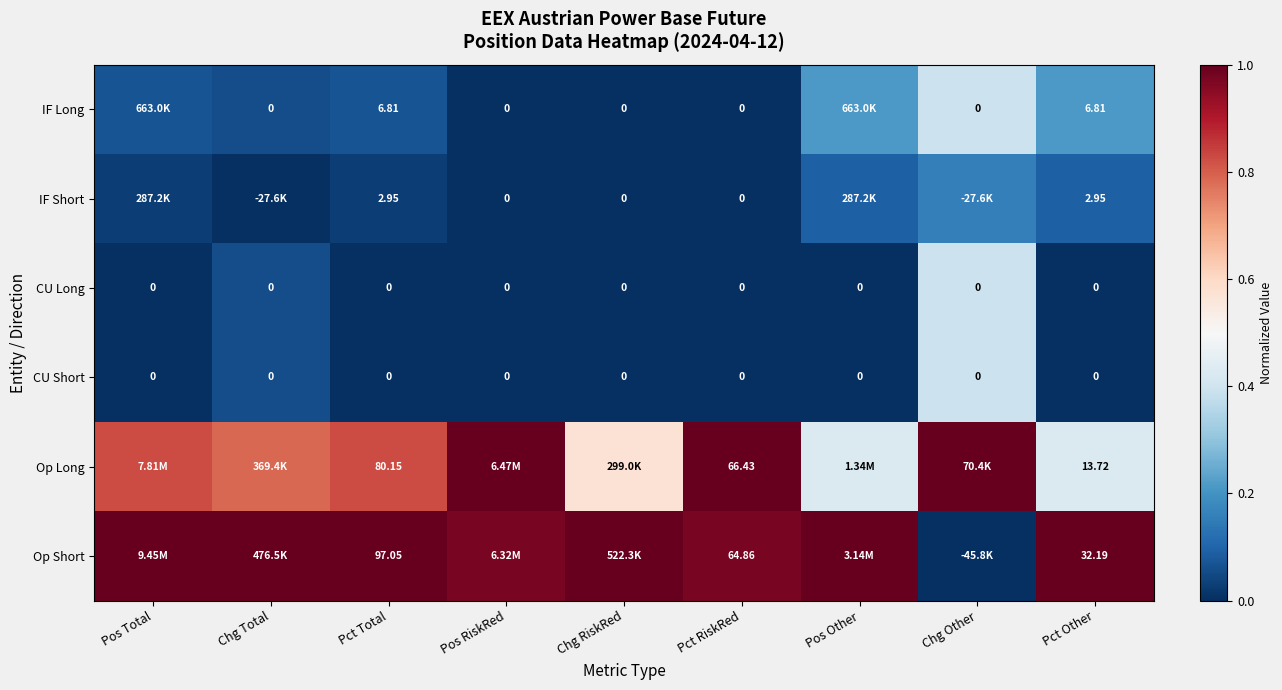

At which label does CU Long reach its peak?

Chg Other